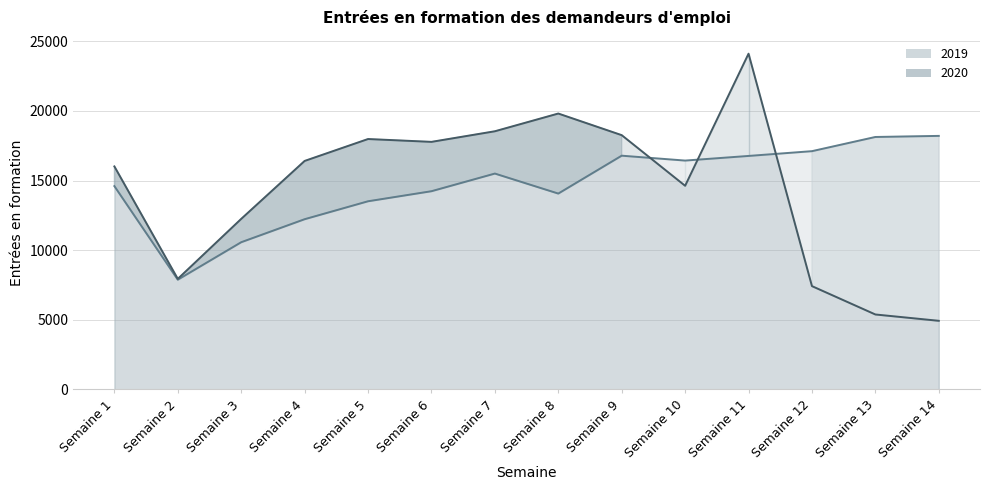

How many lines are shown in the chart?

2